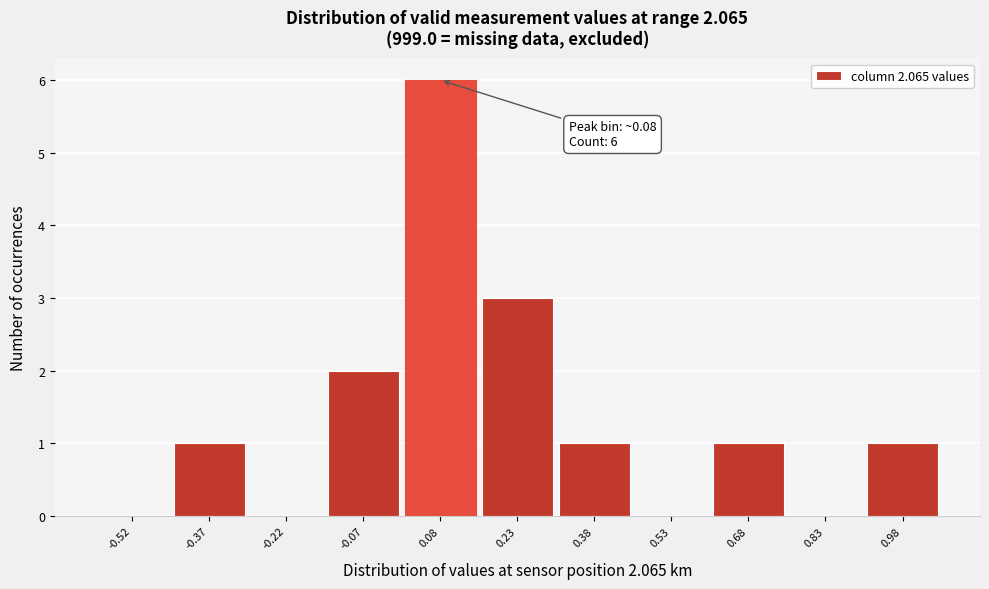

Which range on the x-axis has the tallest bar?

0.00 to 0.15